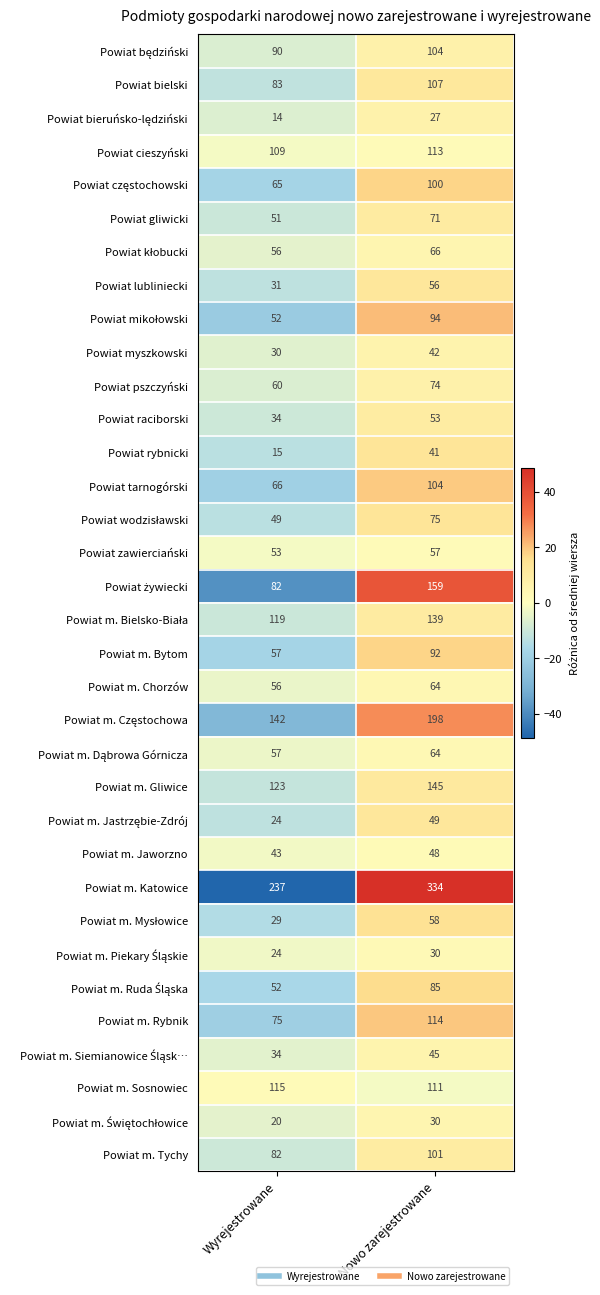

True or false: Powiat tarnogórski has a value of 104 at Nowo zarejestrowane.

True